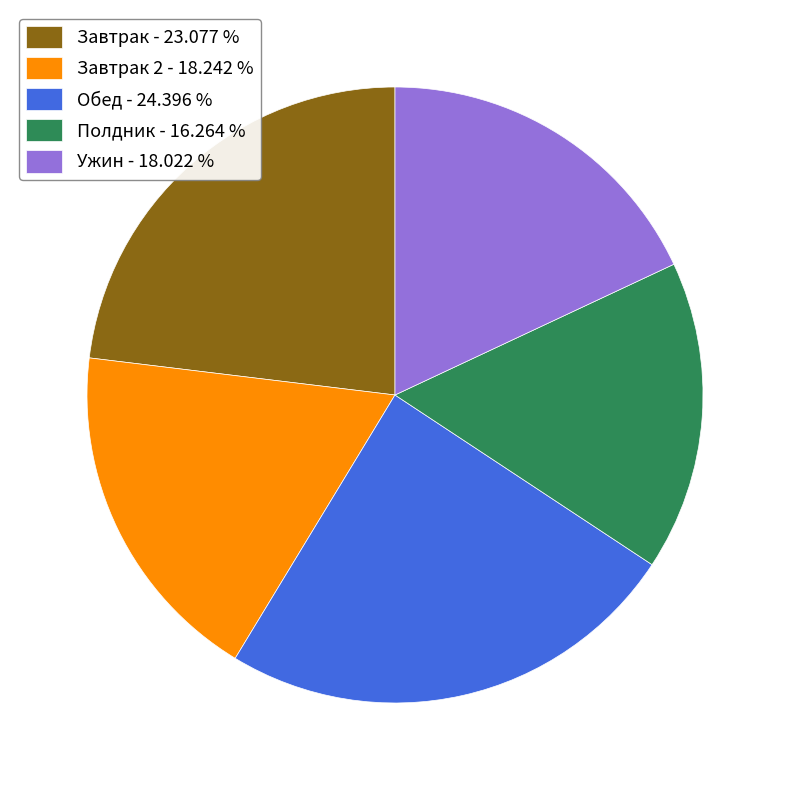

Is the sum of Ужин - 18.022 % and Завтрак - 23.077 % greater than half?

No